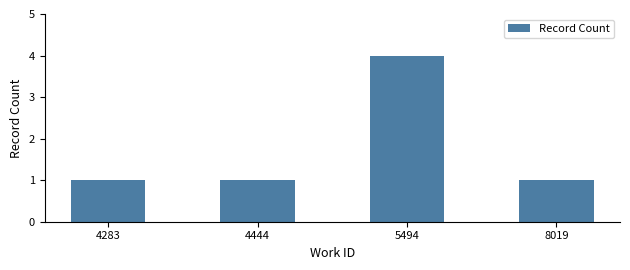

What is the ratio of the value at 5494 to the value at 4444?

4.0